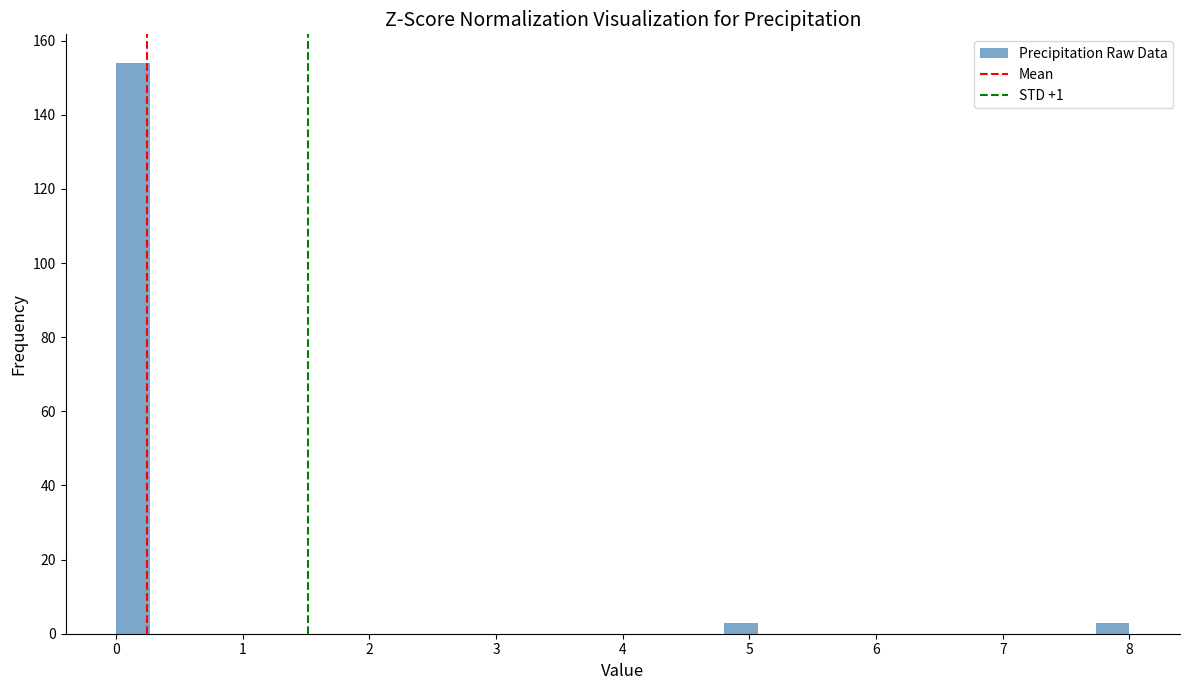

Around what value on the x-axis is the tallest bar? Give the approximate position of its centre, as read against the axis.

0.1